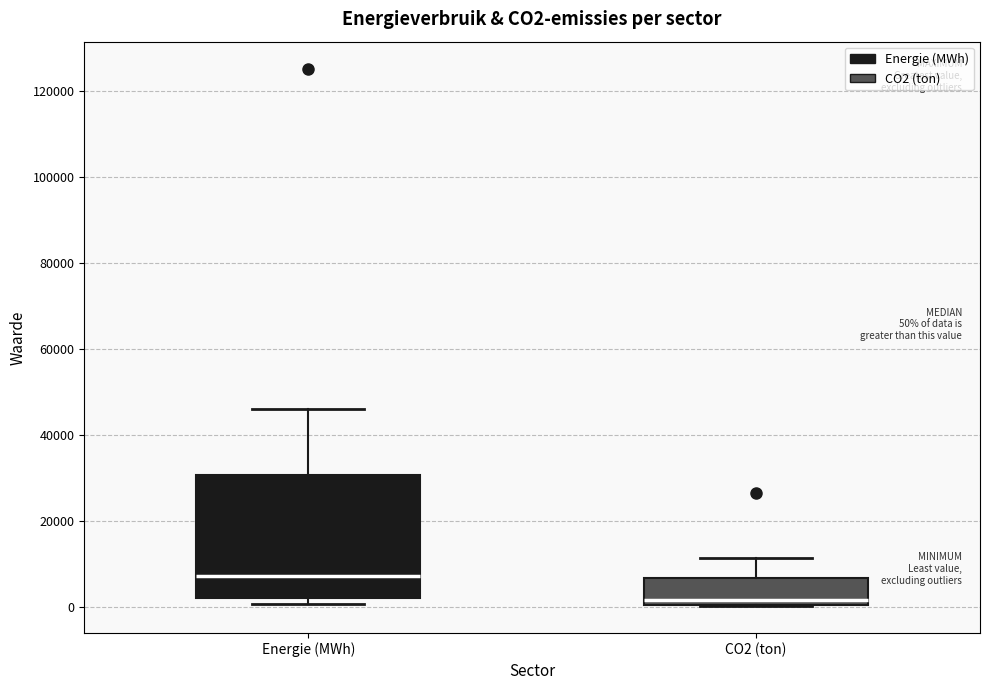

Which box is the tallest, from its lower edge to its upper edge?

Energie (MWh)